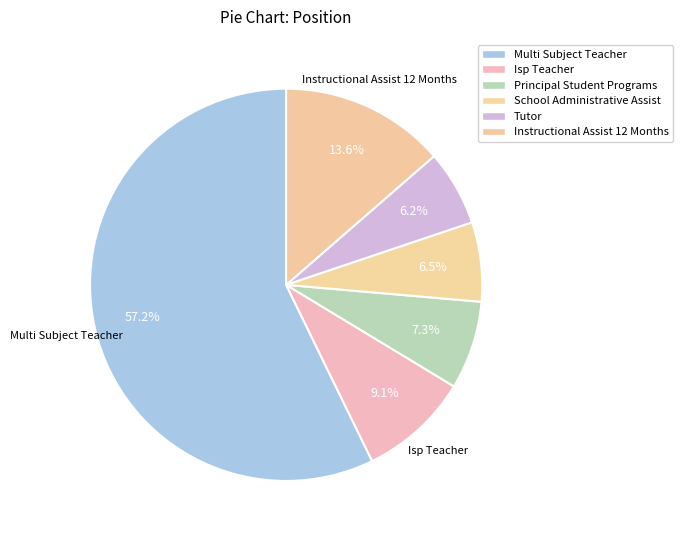

Between School Administrative Assist and Tutor, which is larger?

School Administrative Assist